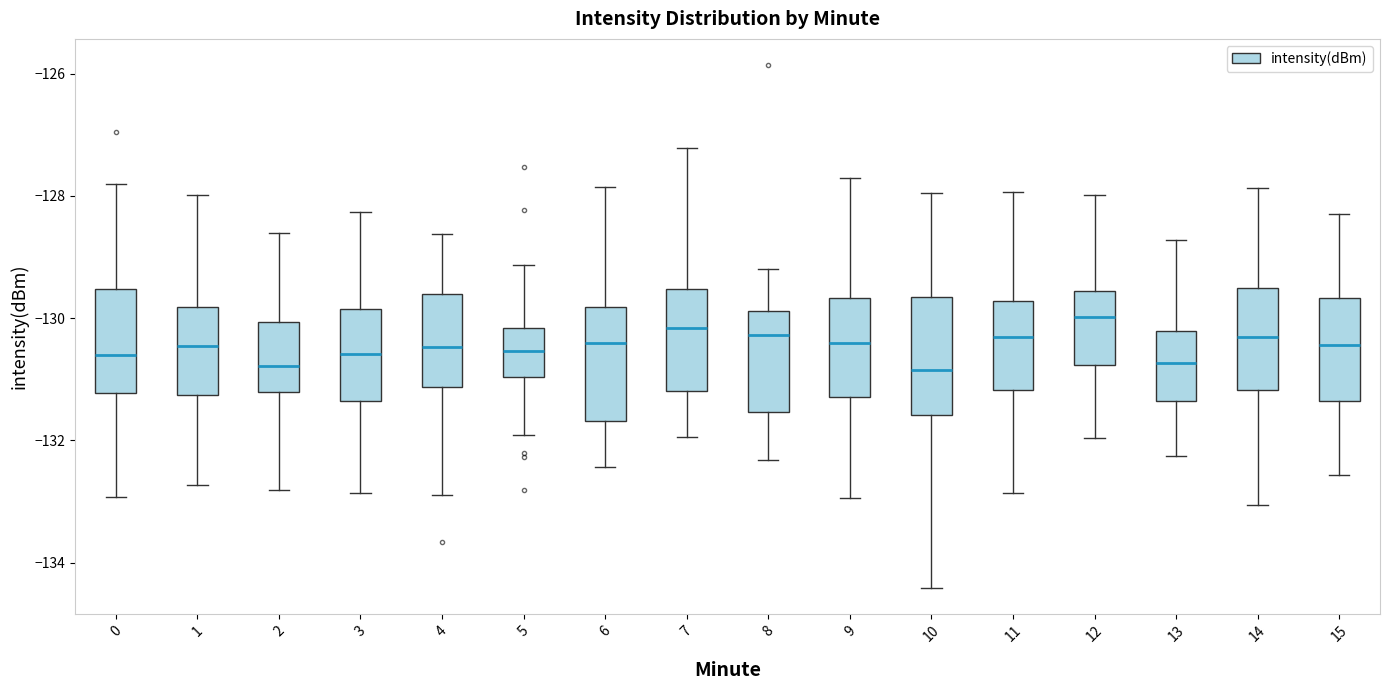

Reading left to right, transcribe this box plot: for each box, give where its median line is, the range the box spans, and where its two whiskers end, as read against the y-axis. The values are not printed on the chart, so give them approximately, as read against the axis.

0: median -130.6, box -131.2 to -129.6, whiskers -133.0 to -127.8
1: median -130.4, box -131.2 to -129.8, whiskers -132.8 to -128.0
2: median -130.8, box -131.2 to -130.0, whiskers -132.8 to -128.6
3: median -130.6, box -131.4 to -129.8, whiskers -132.8 to -128.2
4: median -130.4, box -131.2 to -129.6, whiskers -132.8 to -128.6
5: median -130.6, box -131.0 to -130.2, whiskers -132.0 to -129.2
6: median -130.4, box -131.6 to -129.8, whiskers -132.4 to -127.8
7: median -130.2, box -131.2 to -129.6, whiskers -132.0 to -127.2
8: median -130.2, box -131.6 to -129.8, whiskers -132.4 to -129.2
9: median -130.4, box -131.2 to -129.6, whiskers -133.0 to -127.8
10: median -130.8, box -131.6 to -129.6, whiskers -134.4 to -128.0
11: median -130.4, box -131.2 to -129.8, whiskers -132.8 to -128.0
12: median -130.0, box -130.8 to -129.6, whiskers -132.0 to -128.0
13: median -130.8, box -131.4 to -130.2, whiskers -132.2 to -128.8
14: median -130.4, box -131.2 to -129.6, whiskers -133.0 to -127.8
15: median -130.4, box -131.4 to -129.6, whiskers -132.6 to -128.2